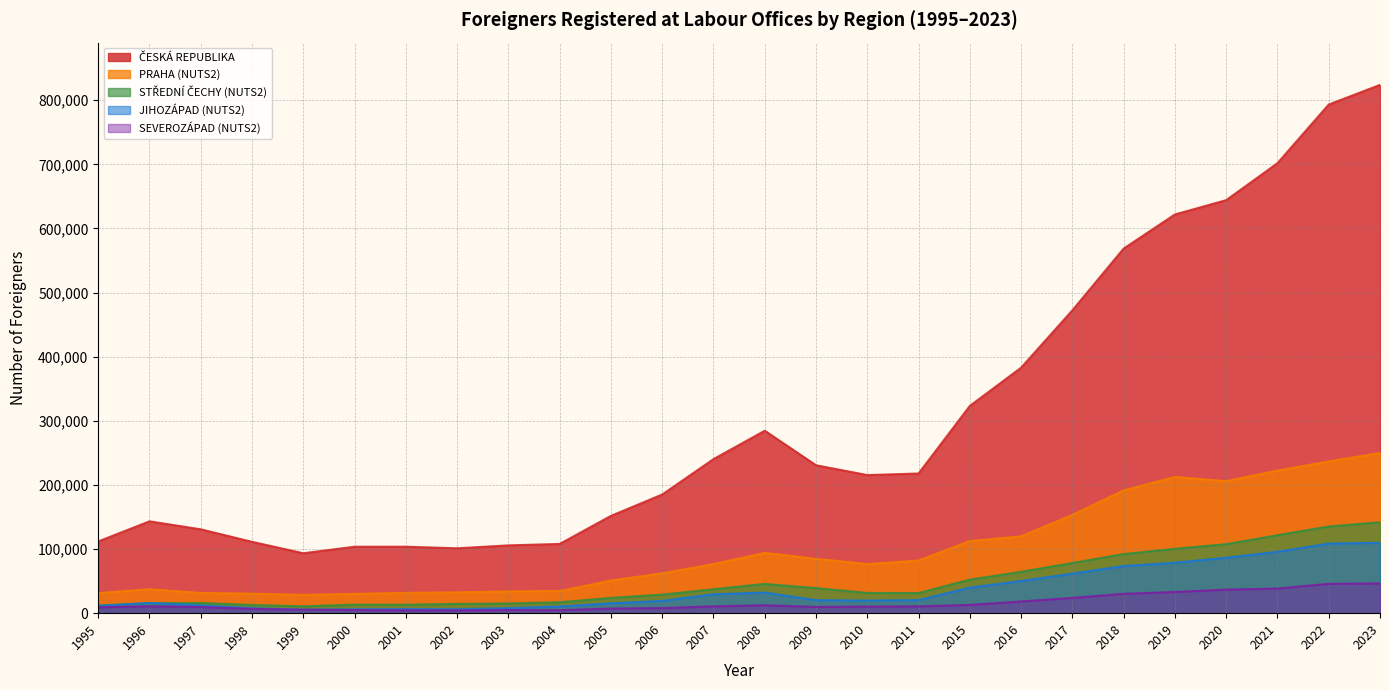

Which category has the lowest value in the JIHOZÁPAD (NUTS2) series?

1999